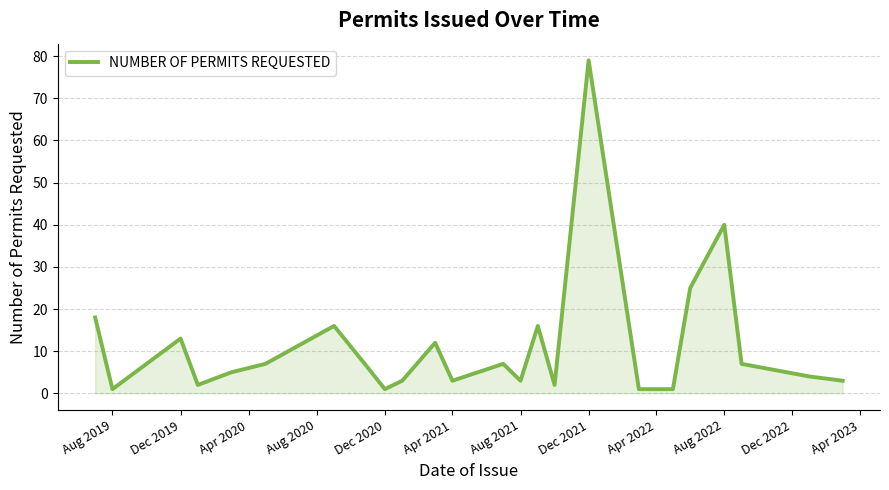

What is the maximum value shown in the chart?

79